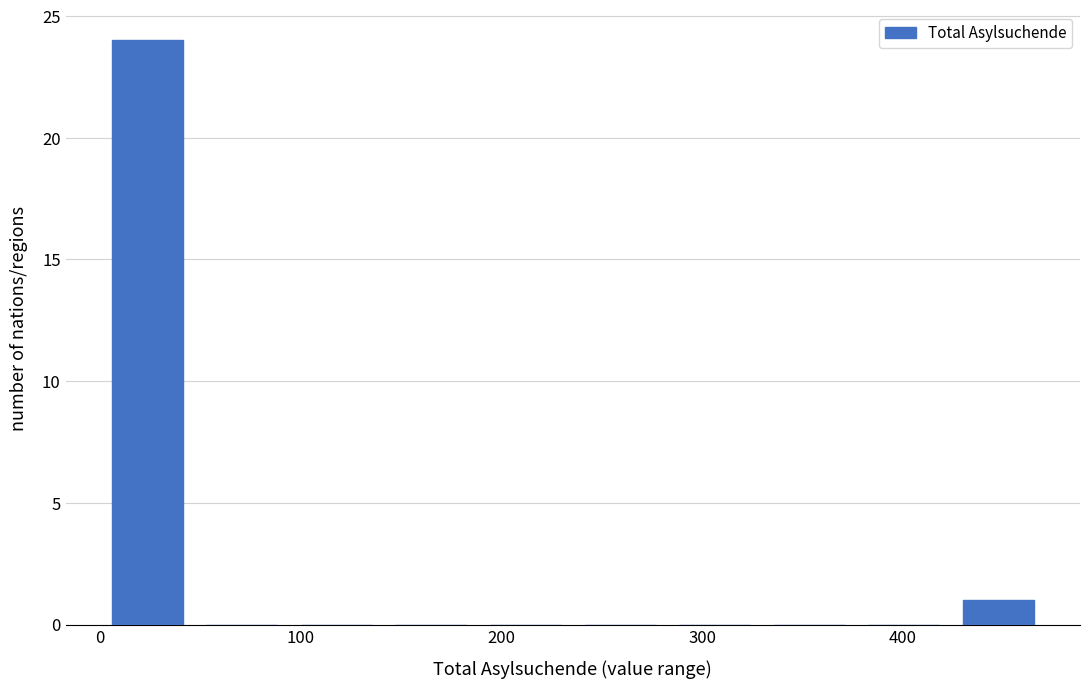

Reading left to right, transcribe this chart: for each bar, give the range it covers on the x-axis and its height. Neither the bar edges nor the heights are printed on the chart, so give them approximately, as read against the axes.

0 to 50: 24
50 to 90: 0
90 to 140: 0
140 to 190: 0
190 to 240: 0
240 to 280: 0
280 to 330: 0
330 to 380: 0
380 to 420: 0
420 to 470: 1